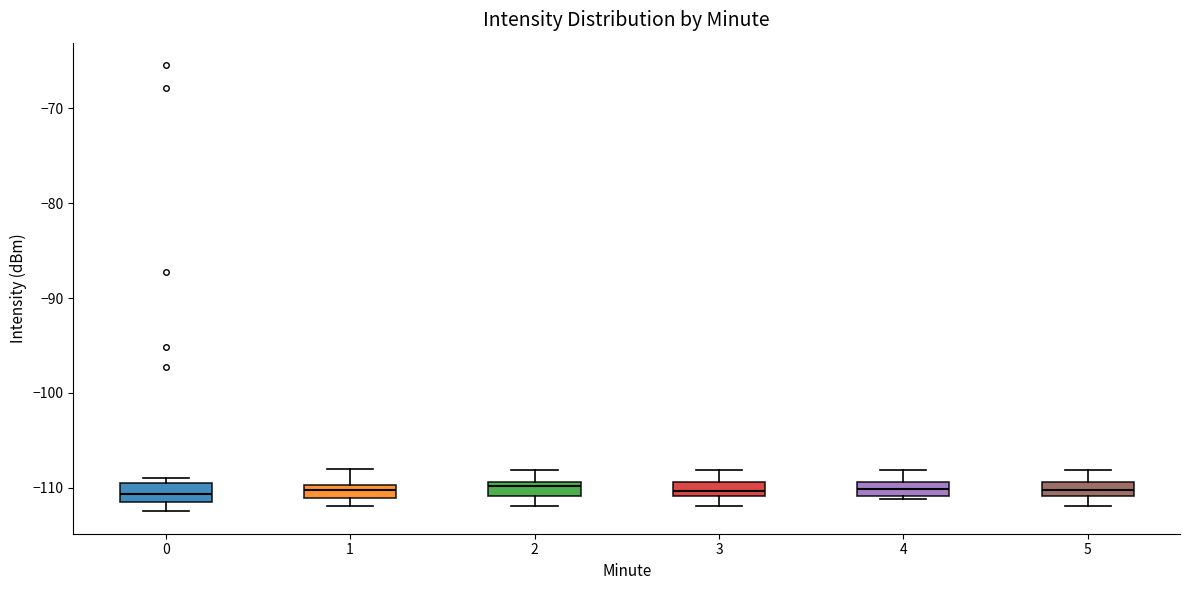

Where is the upper edge of the box at x = 5 on the y-axis? The values are not printed on the chart, so give them approximately, as read against the axis.

-109